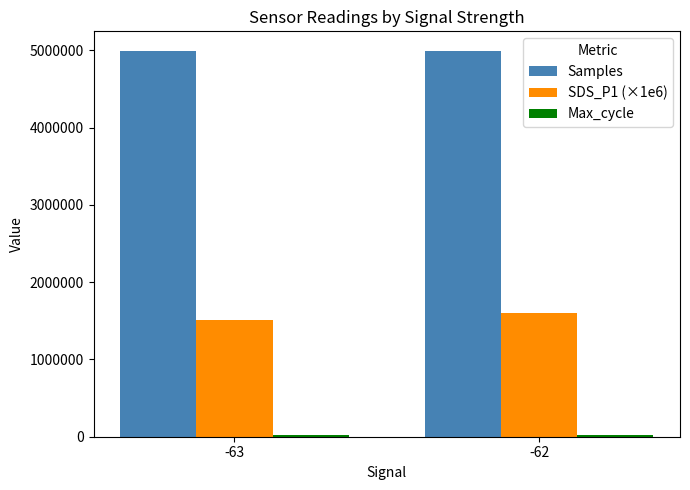

What is the difference between the Samples values at -62 and -63?

1384.7